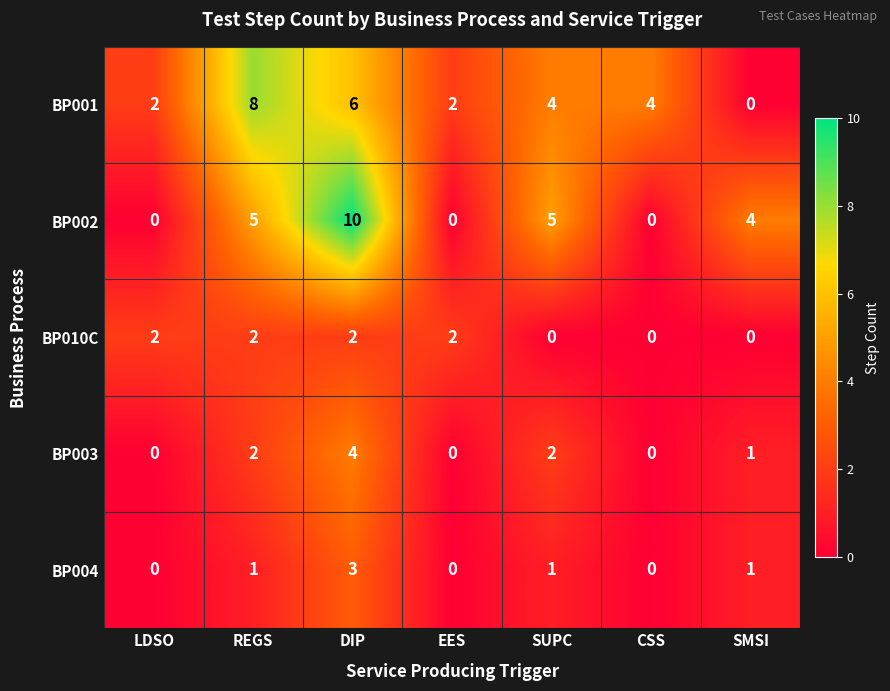

At which label does BP004 reach its peak?

DIP